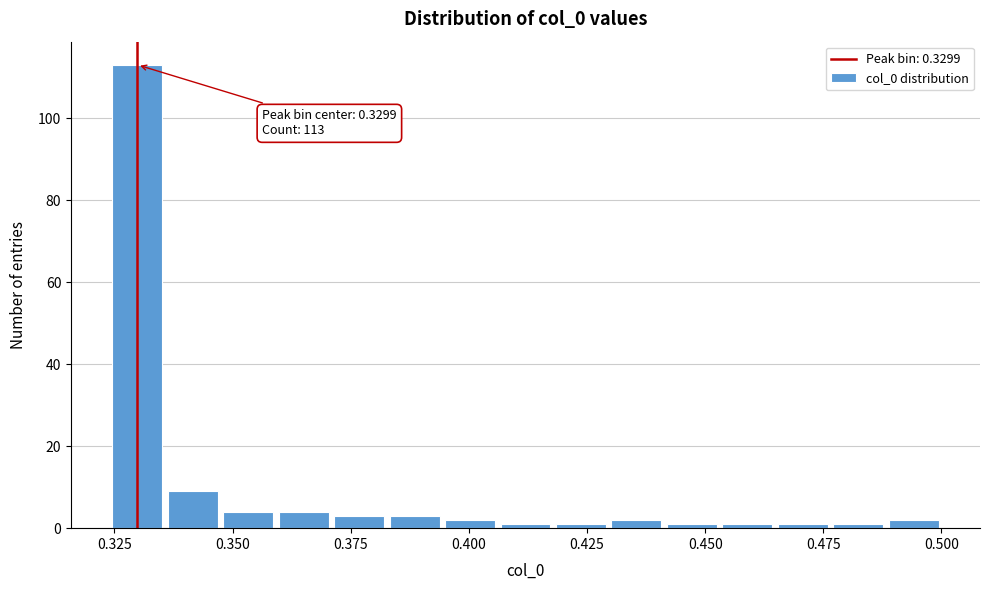

Read against the x-axis, roughly where is the centre of the tallest bar?

0.330